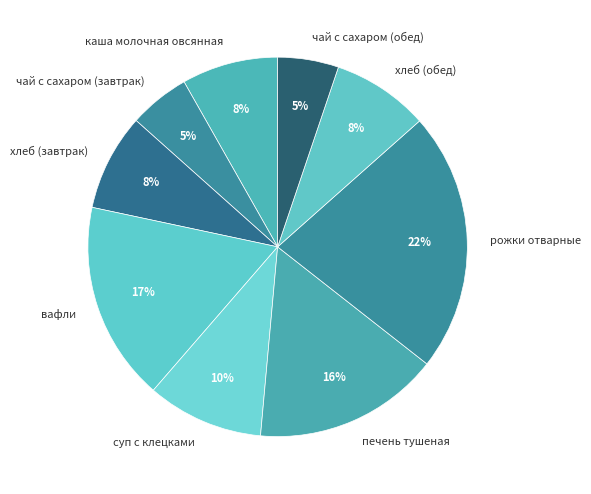

How many segments does this pie chart have?

9